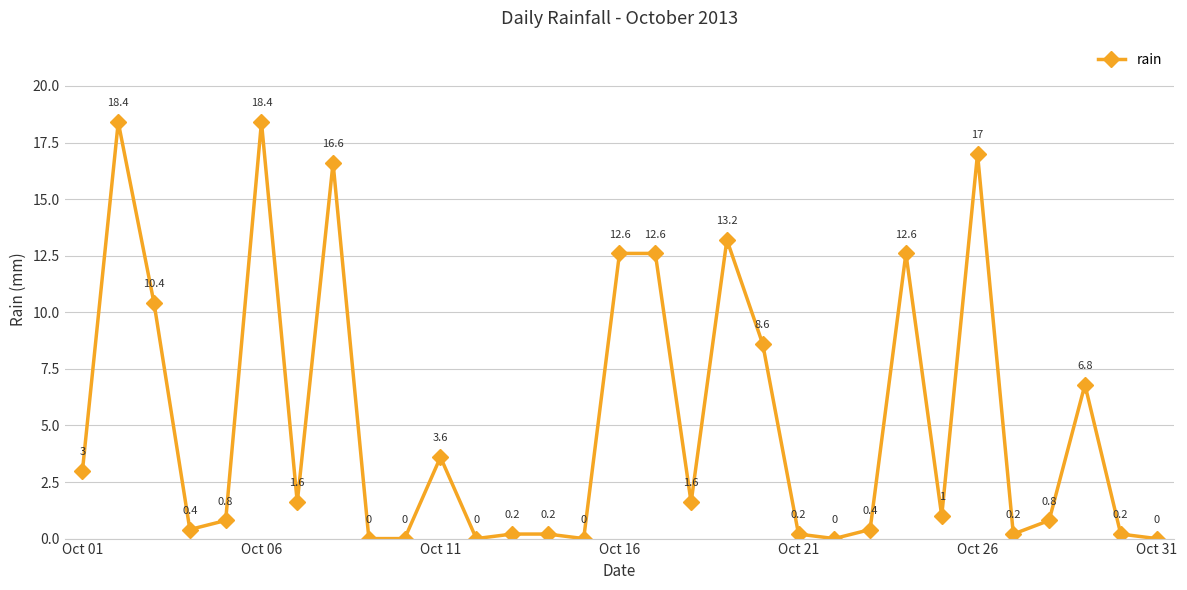

What is the value of the 19th point from the left?

13.2